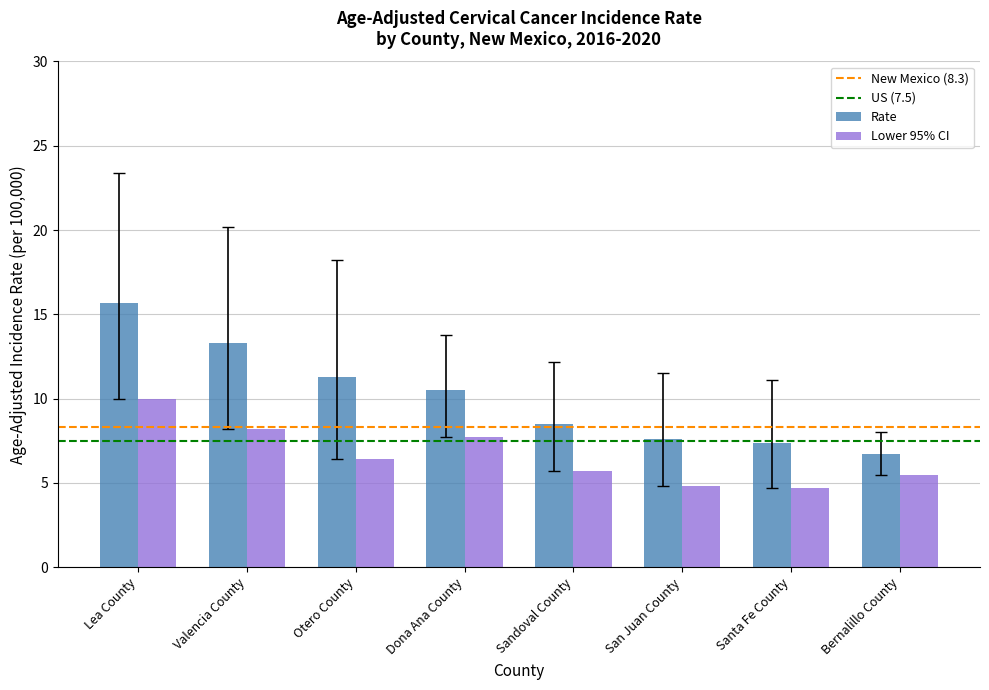

List the series in order of their overall mean, highest first.

Rate, Lower 95% CI